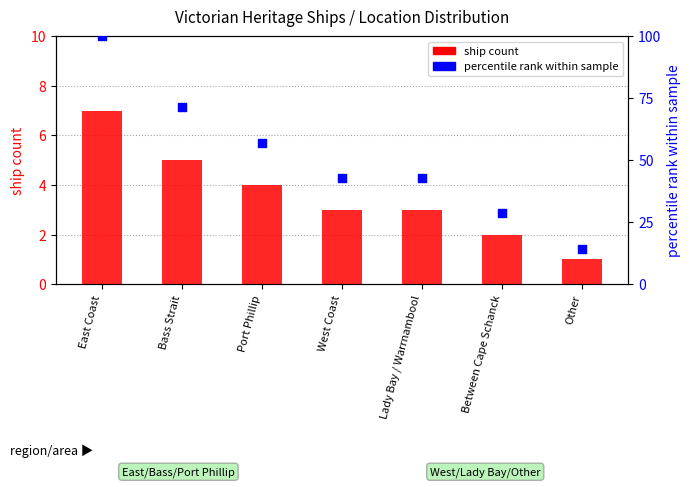

What is the total value across all series at Between Cape Schanck?

30.6